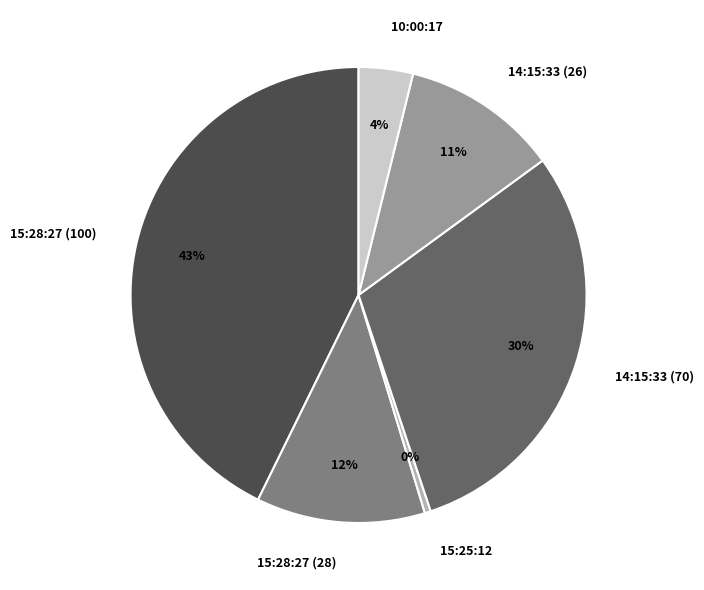

What is the smallest slice in the pie chart?

15:25:12